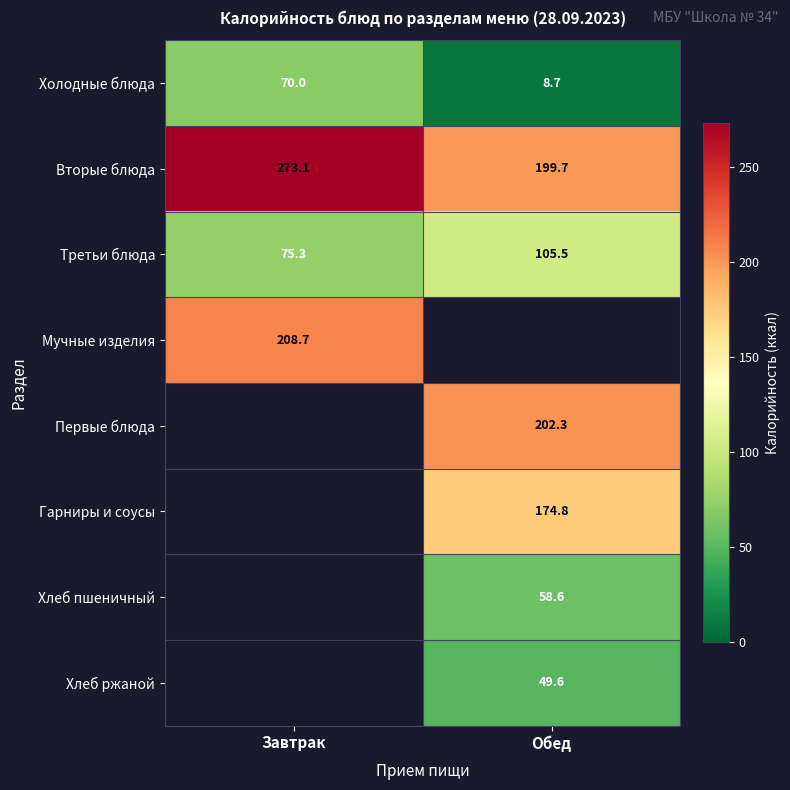

Which has a higher value, Обед or Завтрак?

Завтрак